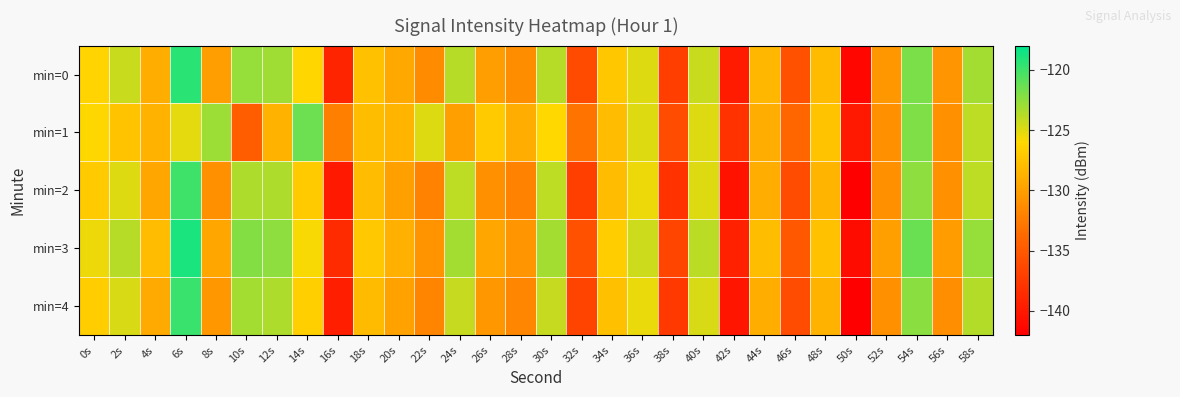

How many distinct data groups are displayed?

5